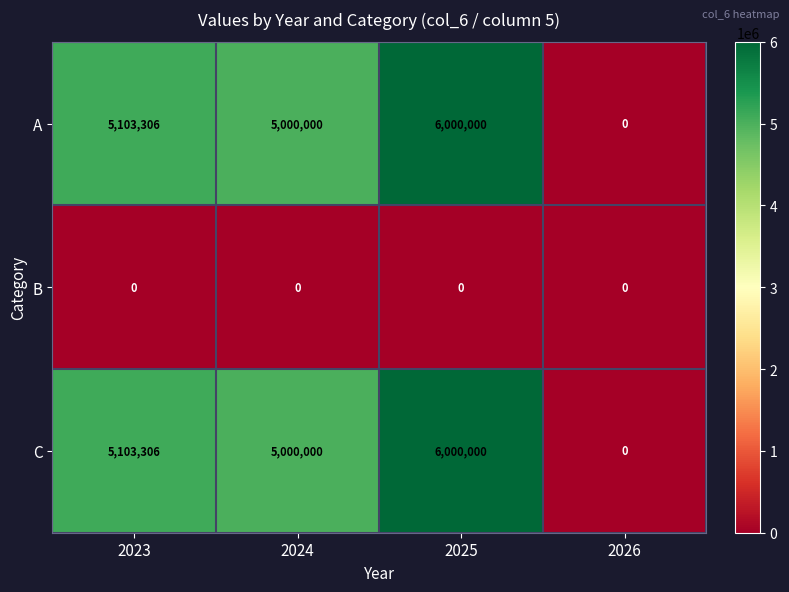

How many data points does each series have?

4